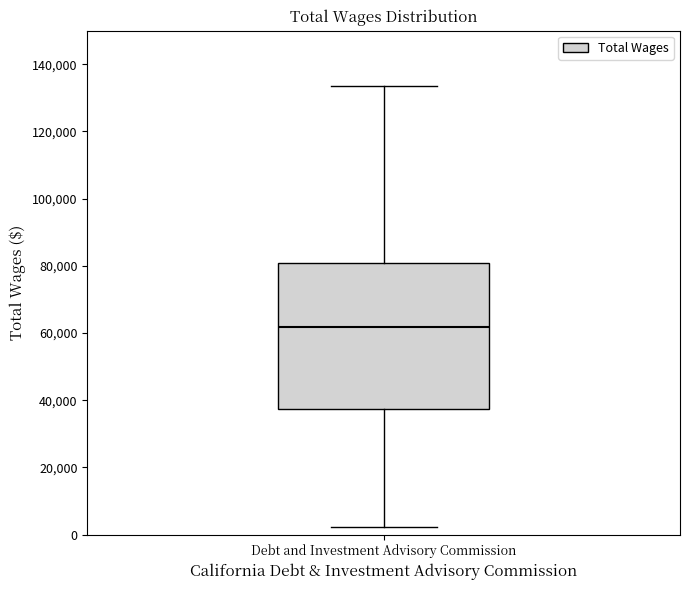

Transcribe this box plot: give where the median line is, the range the box spans, and where the two whiskers end, as read against the y-axis. The values are not printed on the chart, so give them approximately, as read against the axis.

median 62000, box 38000 to 80000, whiskers 2000 to 134000